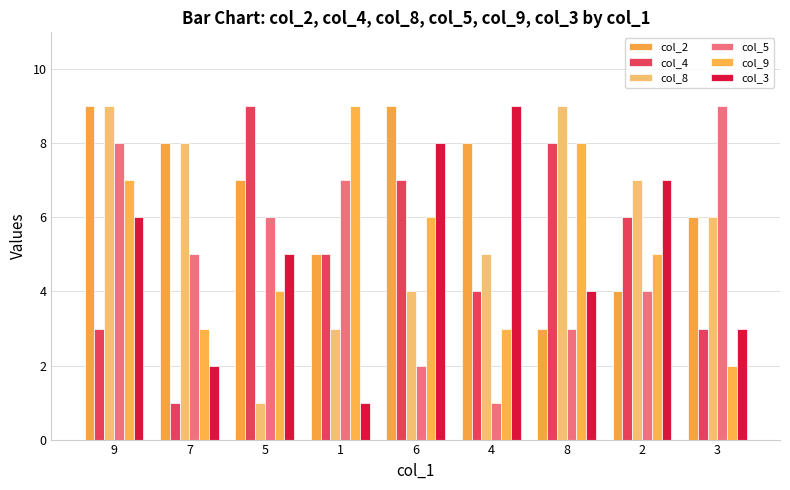

Rank the series at 2 from lowest to highest value.

col_2, col_5, col_9, col_4, col_8, col_3